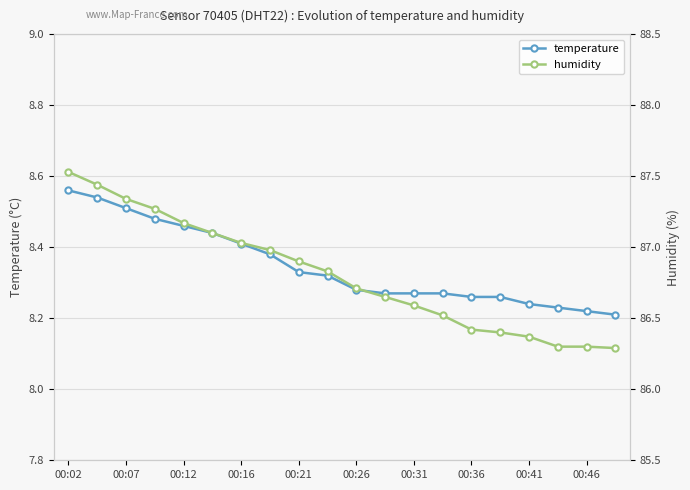

What is the difference between the highest and lowest values at 11?

78.4